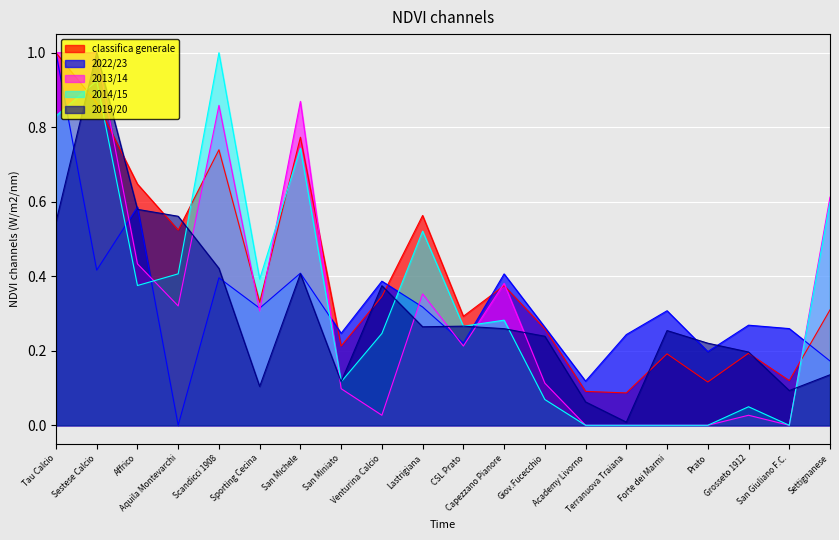

How many interior local valleys does the 2014/15 series have?

5